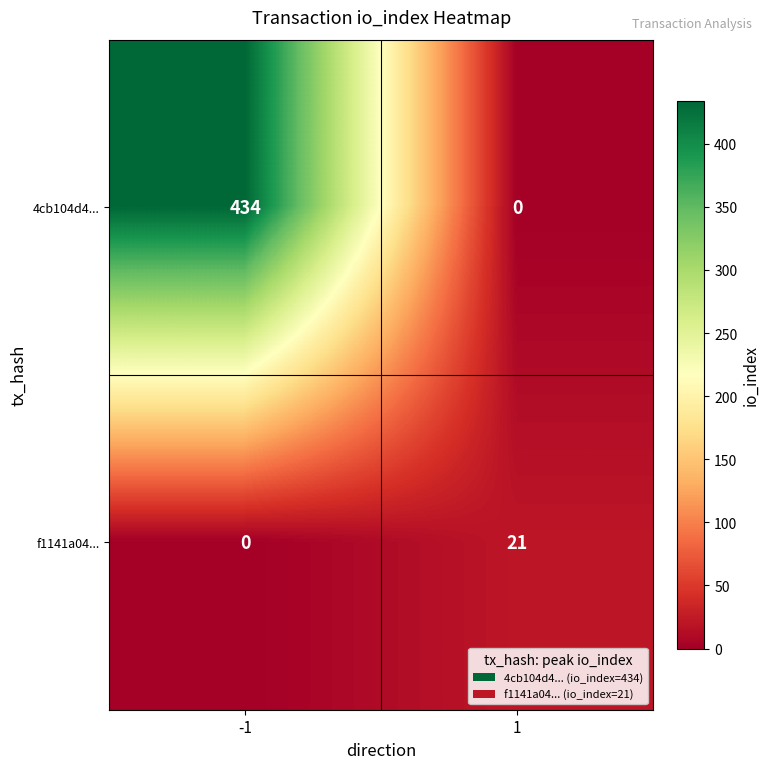

Rank the series by their maximum value, from lowest to highest.

f1141a04..., 4cb104d4...